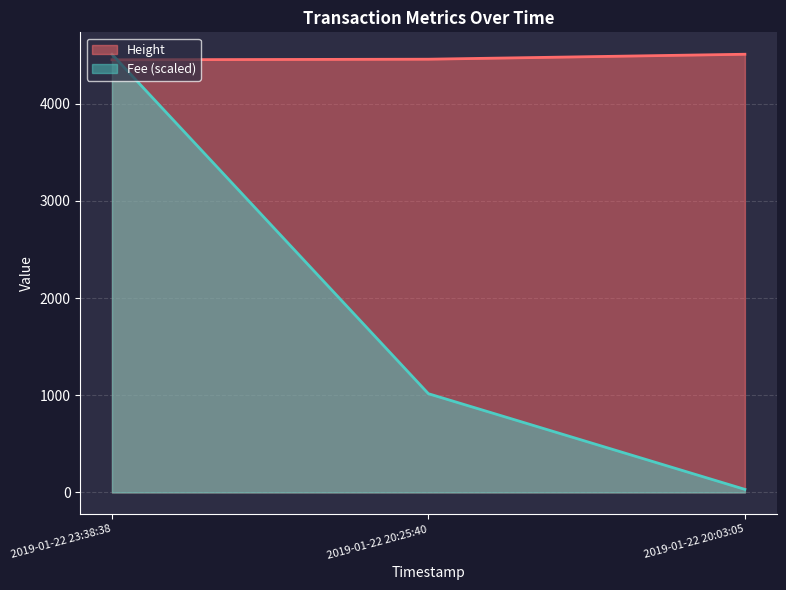

Read the Height value at 2019-01-22 20:03:05.

4508.0